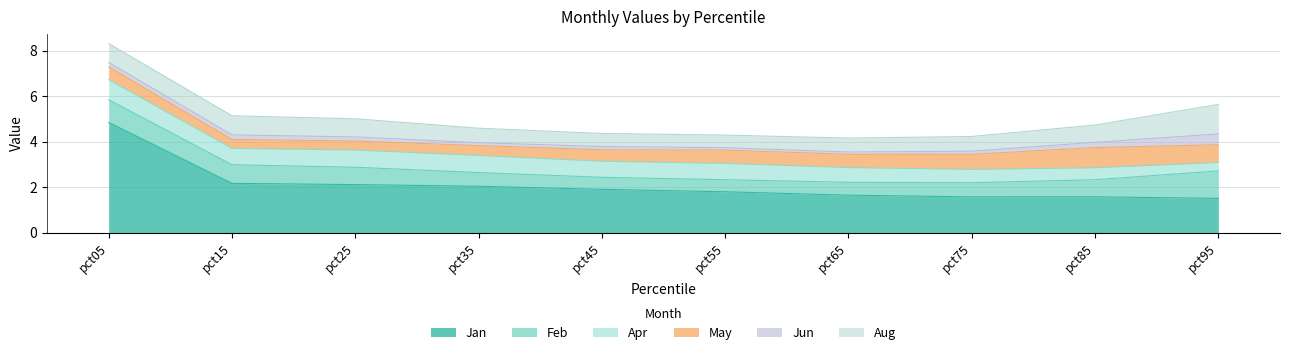

Rank the series by their maximum value, from lowest to highest.

Jun, Apr, May, Feb, Aug, Jan